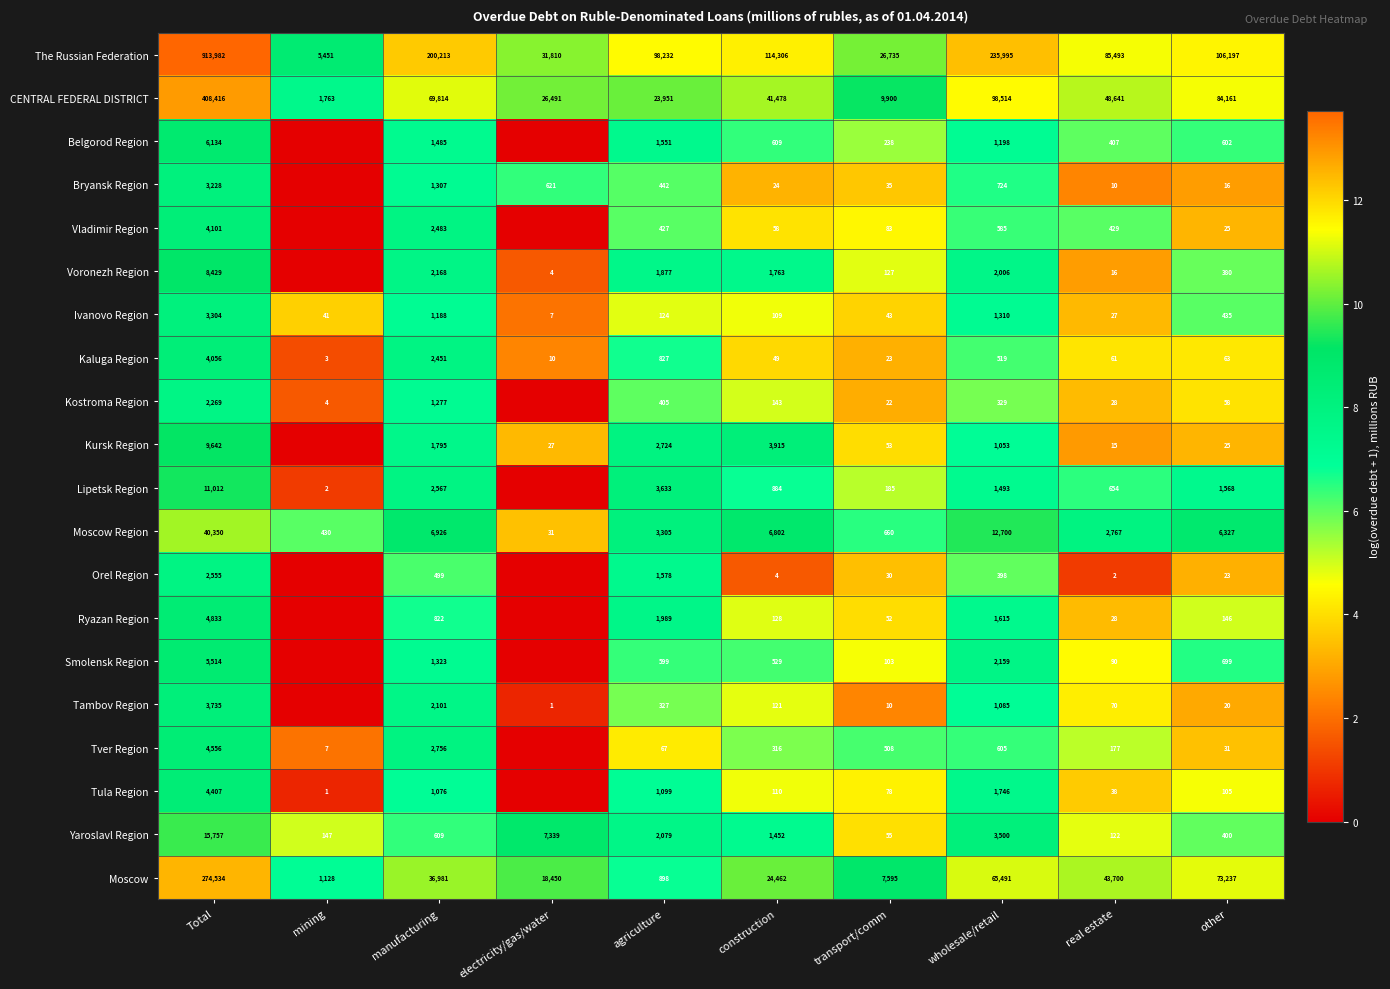

What is the difference between the maximum and minimum values in the Moscow Region series?

40319